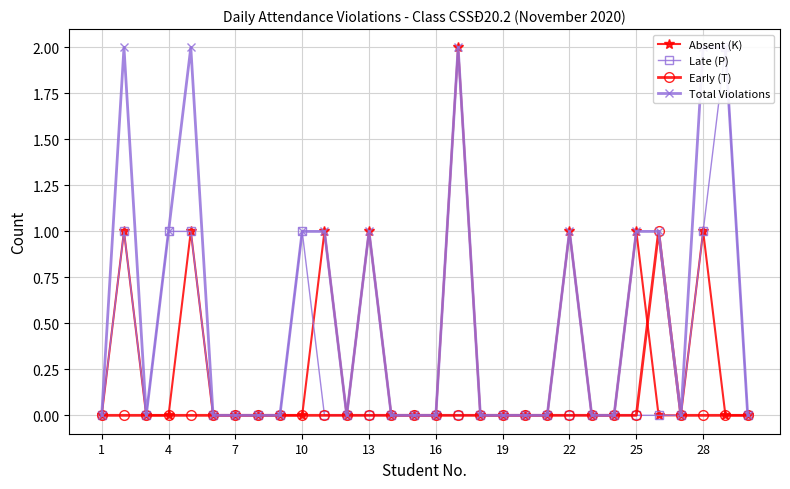

The Absent (K) series shows 0 at 13. True or false?

False